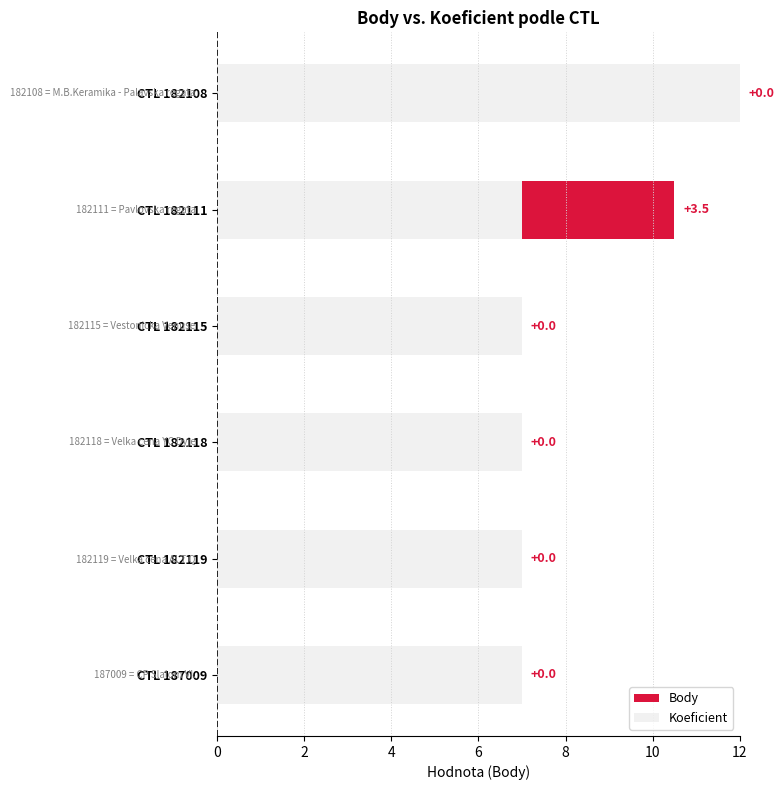

The value of Koeficient at CTL 182108 is 20.7. True or false?

False